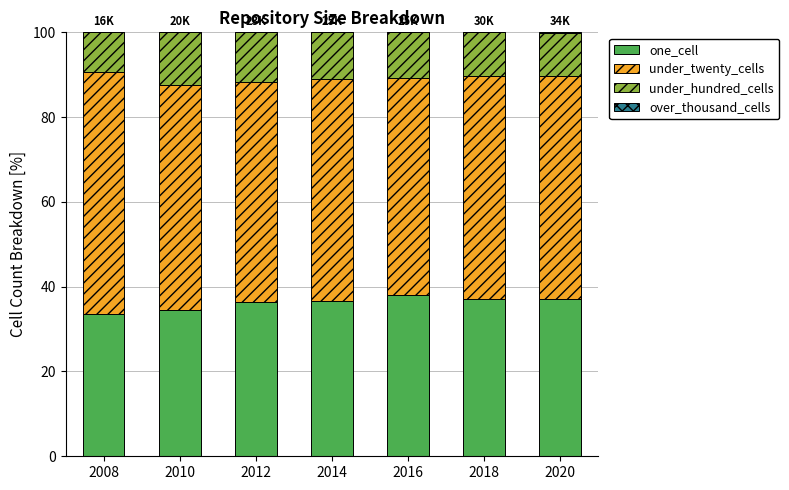

What is the sum of all one_cell values?

253.3